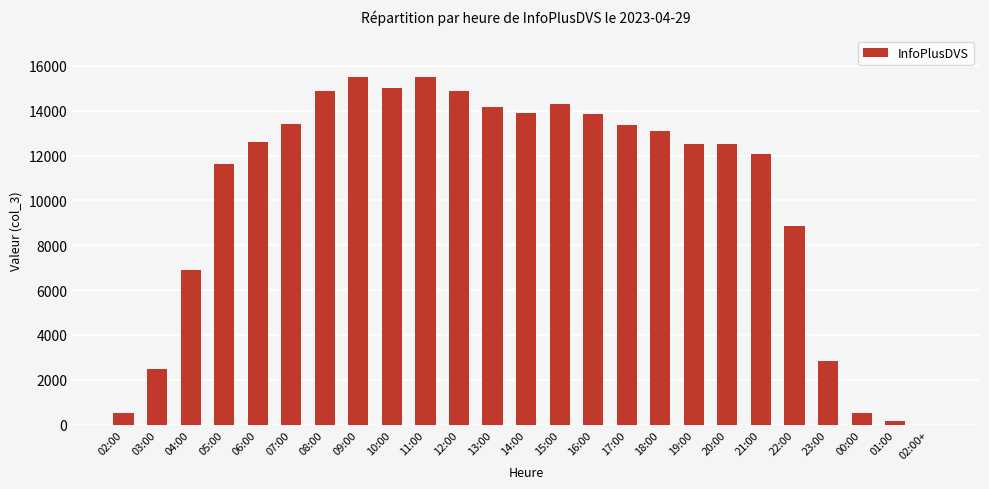

What is the sum of all values?

255502